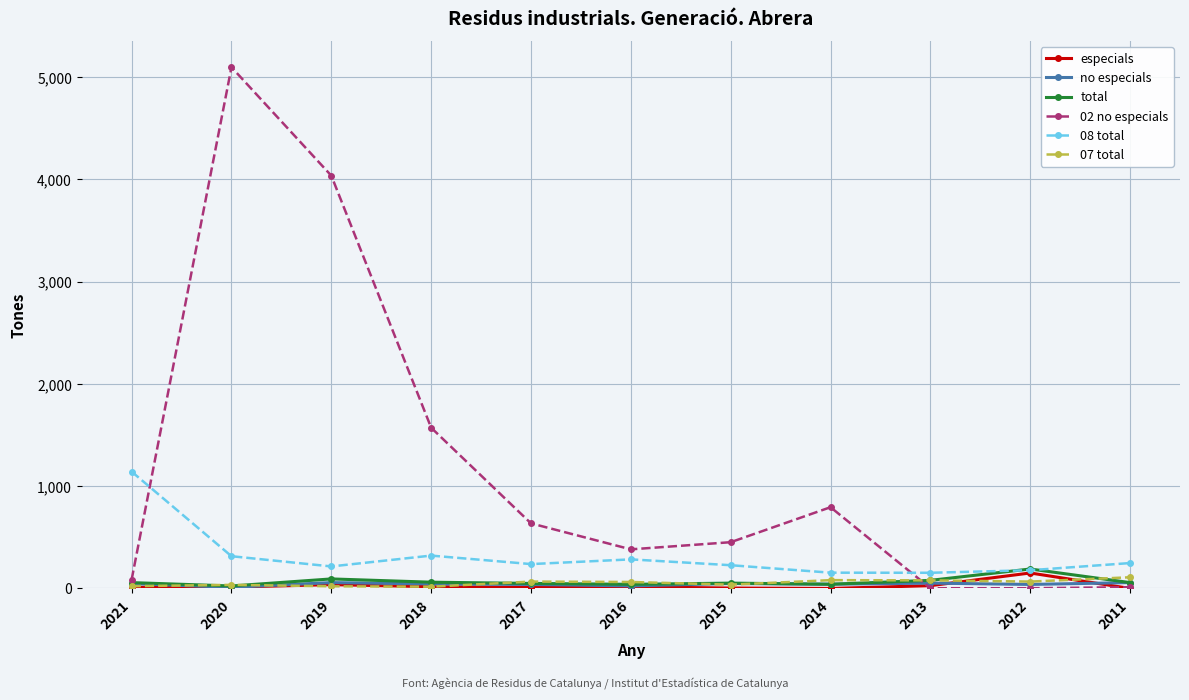

The value of 02 no especials at 2018 is 2569. True or false?

False